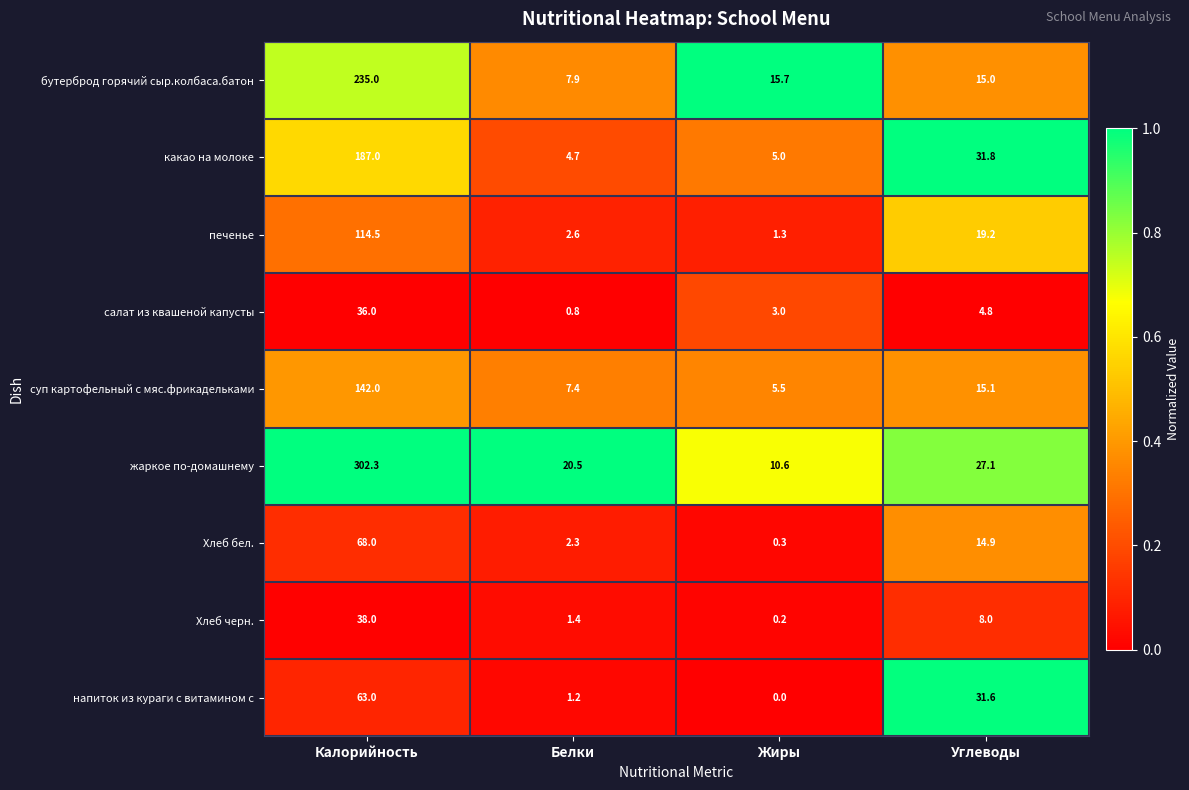

Where does the Хлеб бел. series first go above 14?

Калорийность